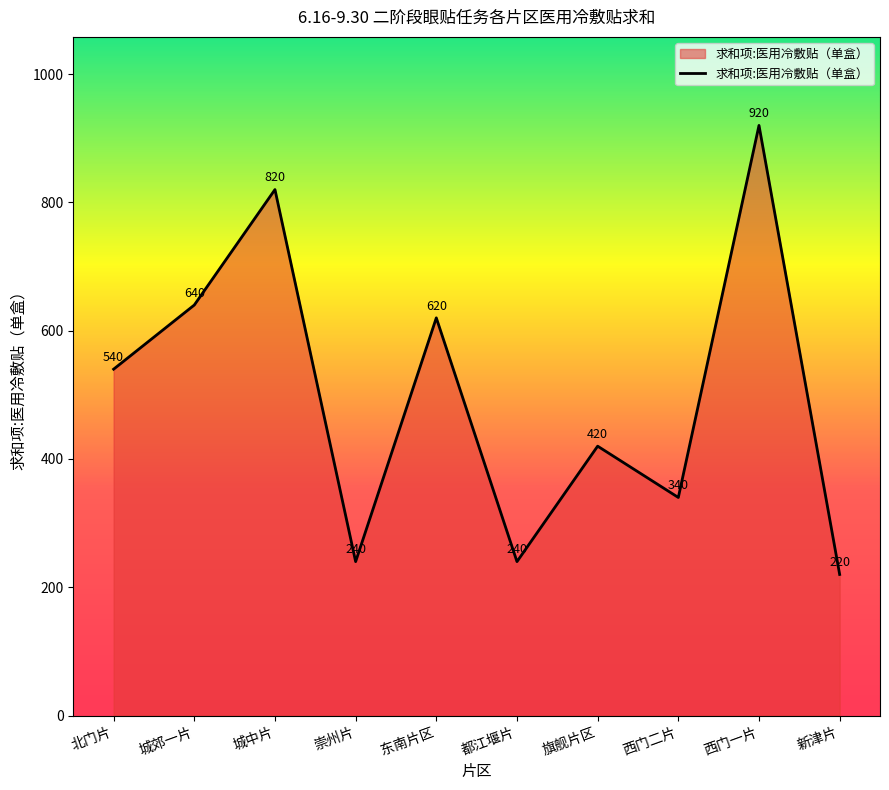

At which category does the data reach its first local peak?

城中片